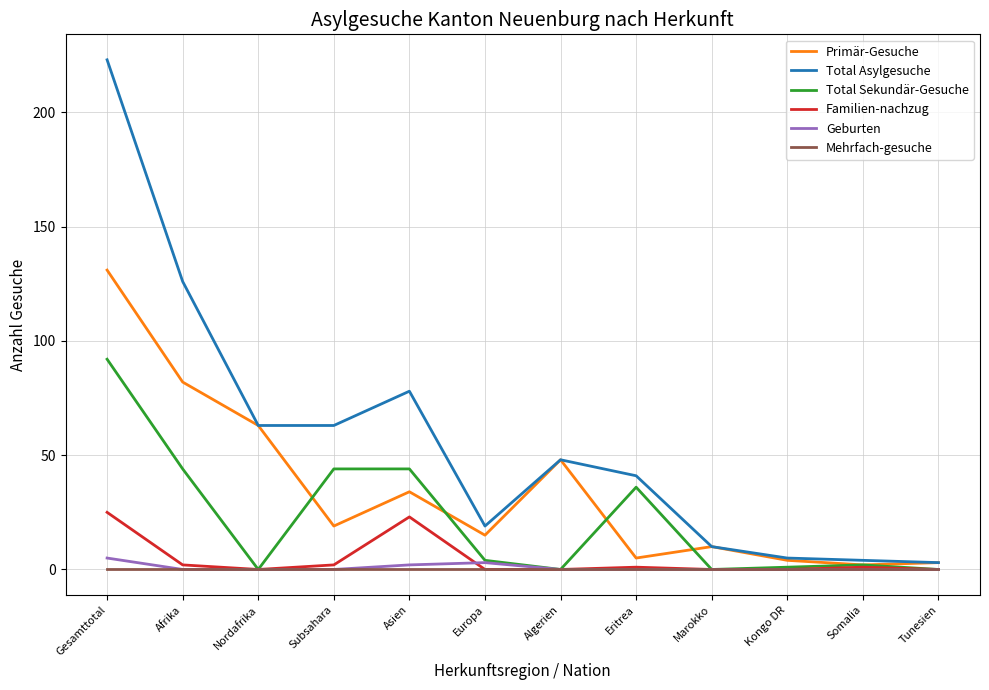

Which series has the largest range (max minus min)?

Total Asylgesuche